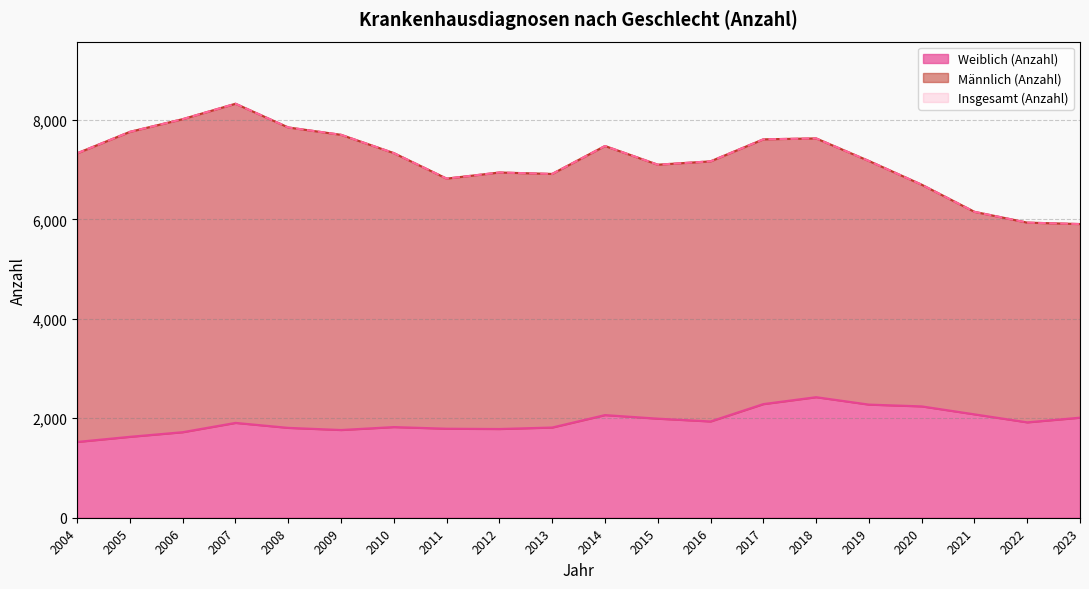

What is the maximum value shown in the chart?

8327